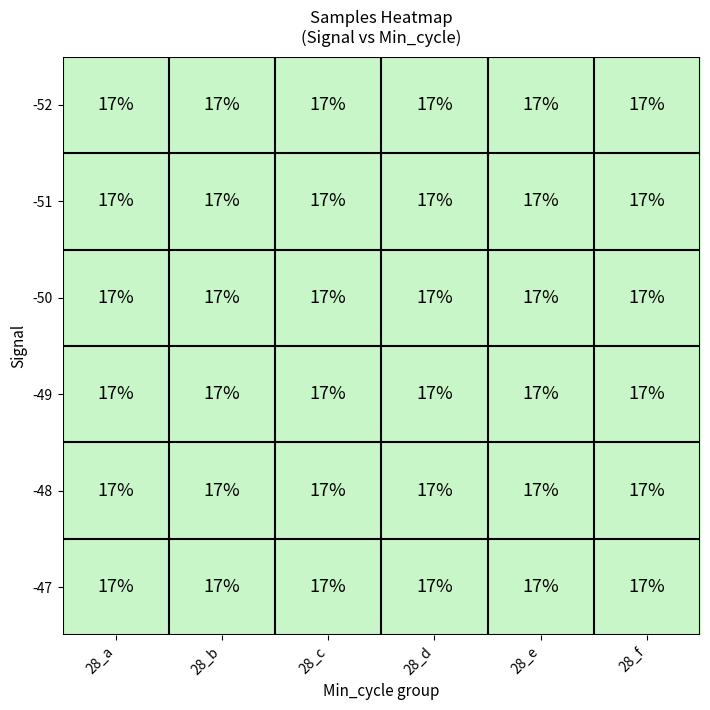

True or false: -51 has a value of 25.8 at 28_e.

False